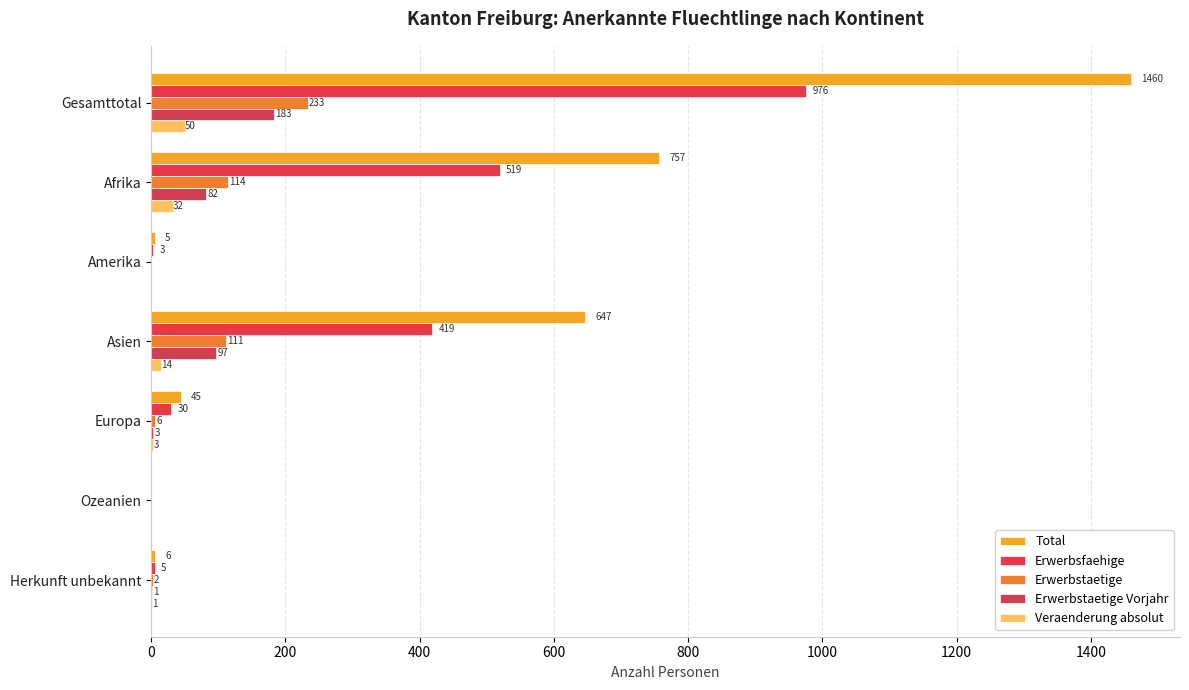

Count the number of data series in this chart.

5